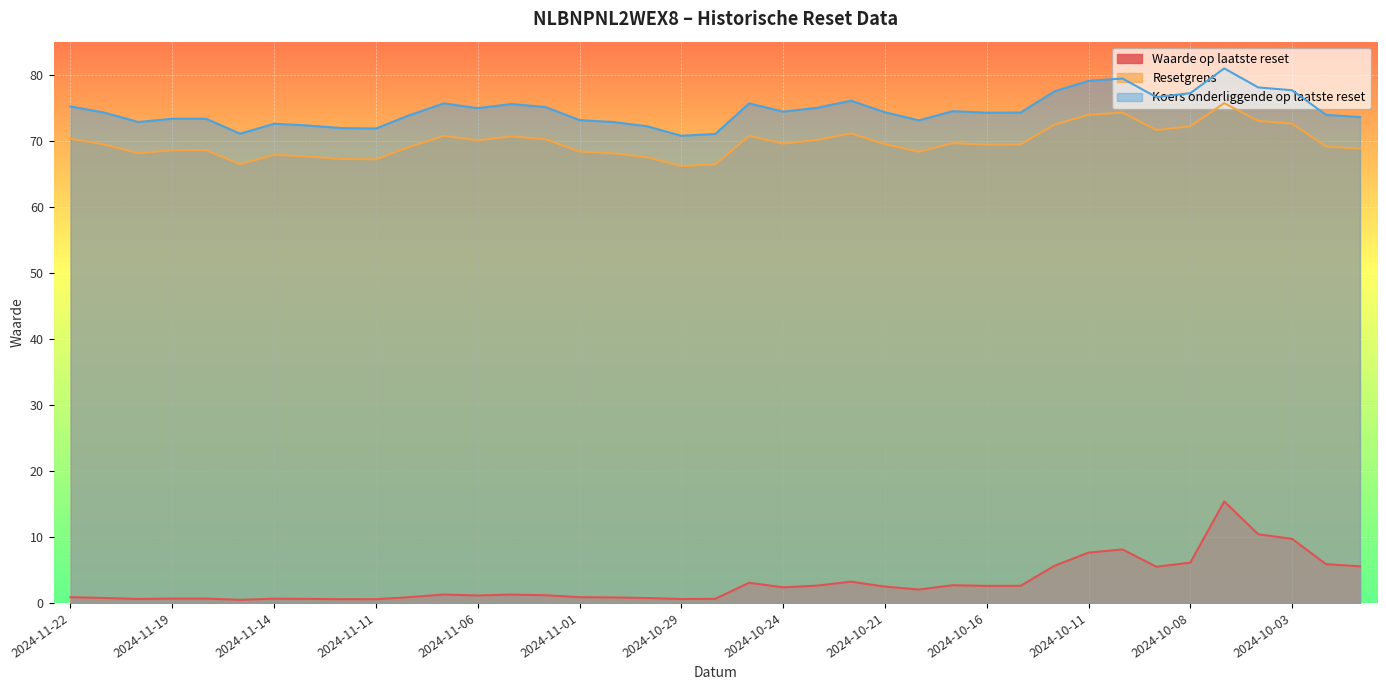

What is the label of the 38th point from the right?

2024-11-21